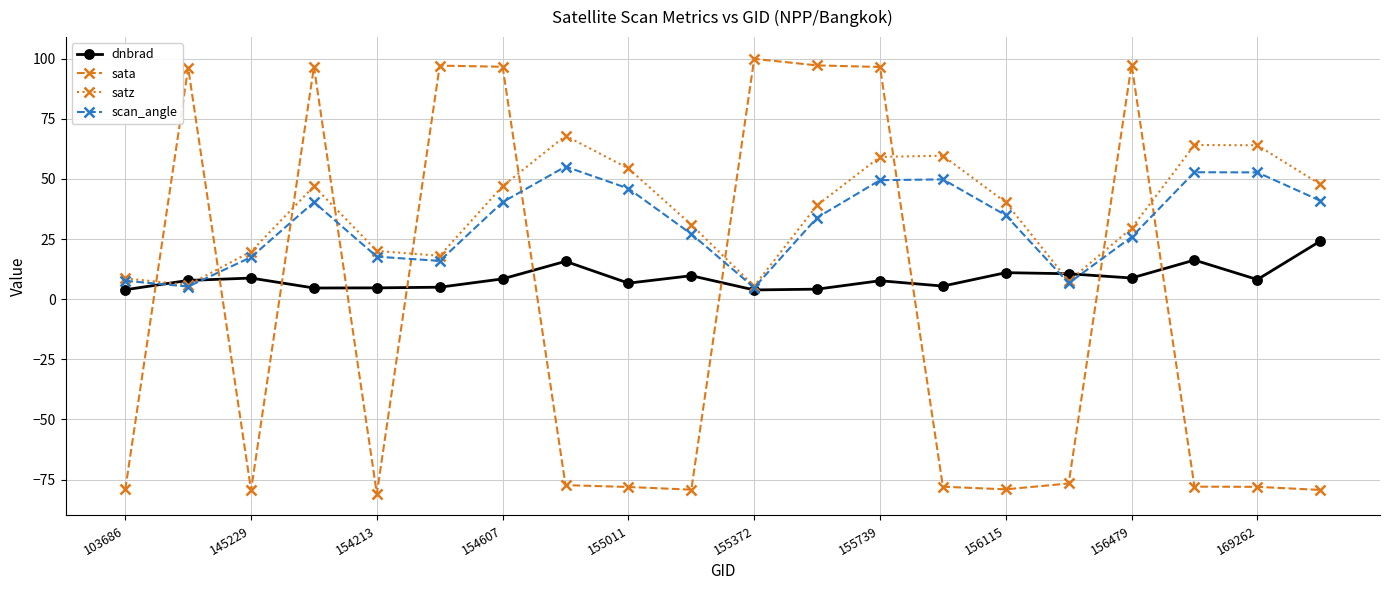

Which series has the widest spread of values?

sata